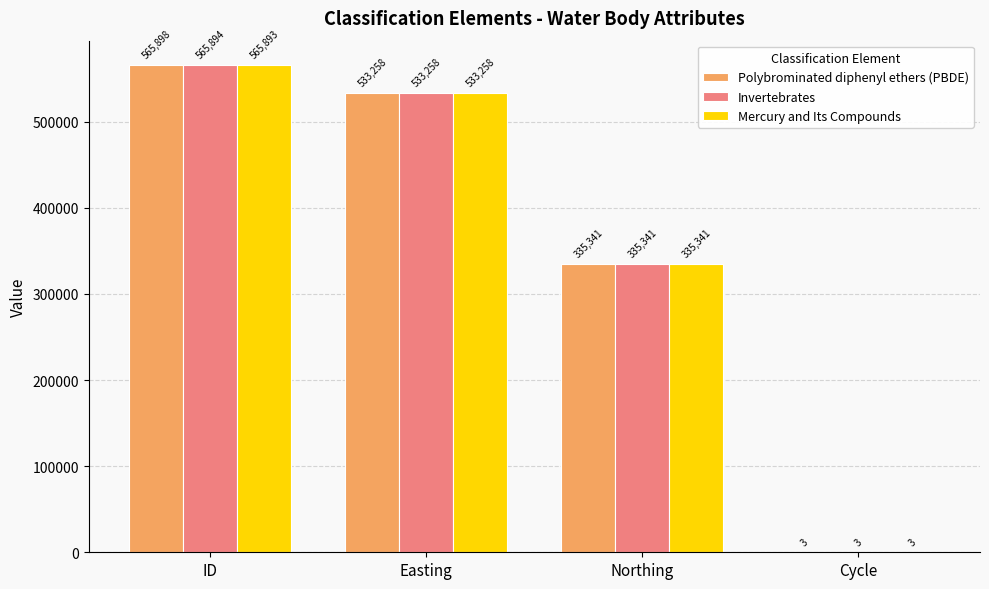

Count the number of data series in this chart.

3